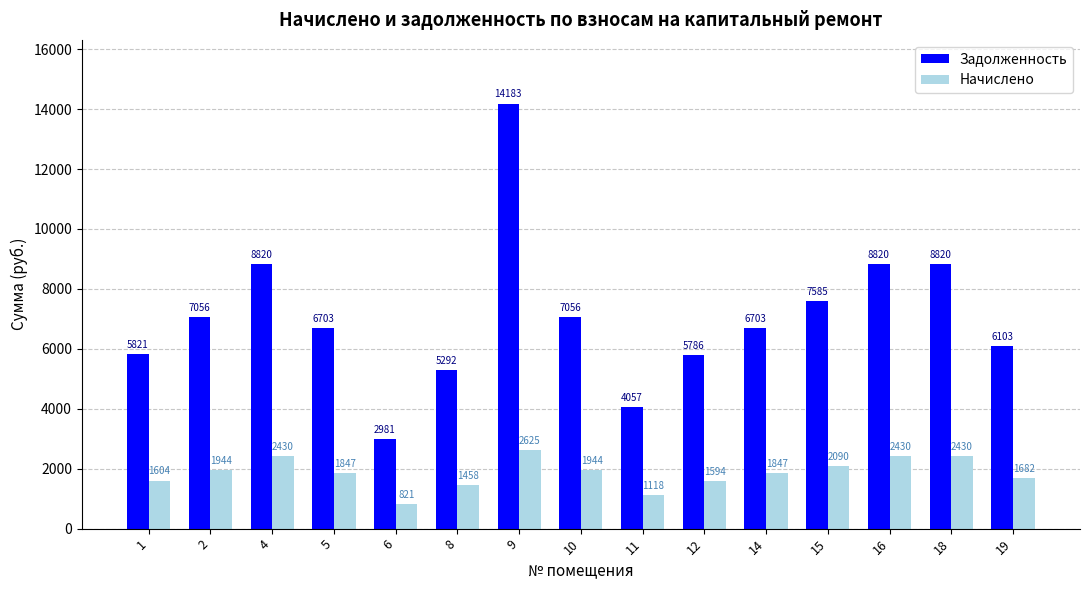

What is the minimum value shown in the chart?

821.3